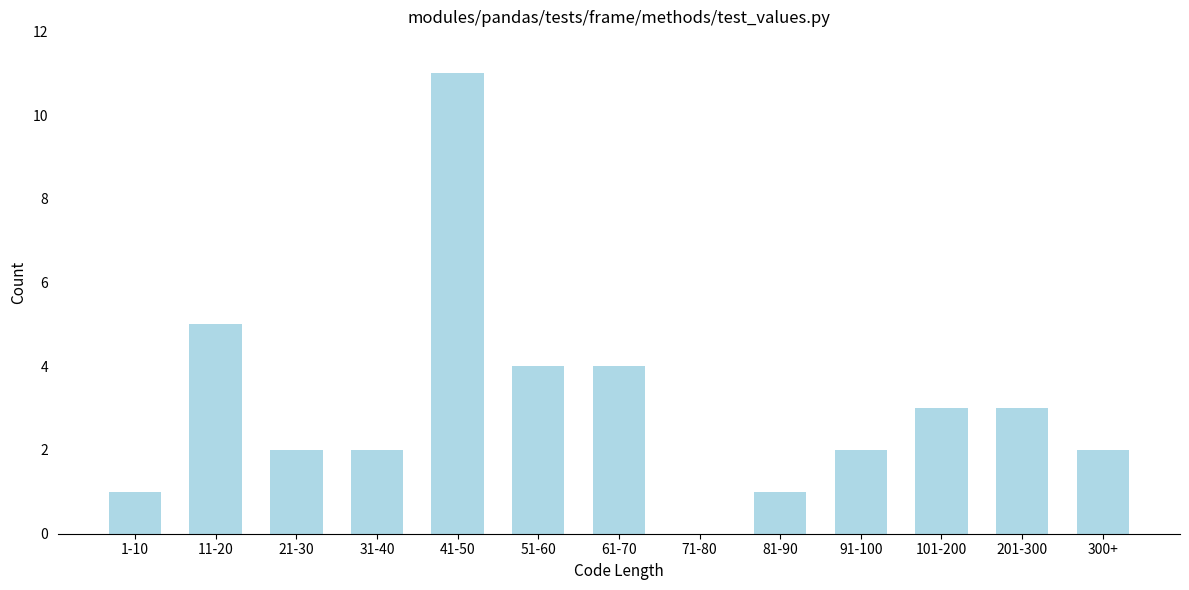

Reading left to right, what are all the values shown in this chart?

1-10=1	11-20=5	21-30=2	31-40=2	41-50=11	51-60=4	61-70=4	71-80=0	81-90=1	91-100=2	101-200=3	201-300=3	300+=2